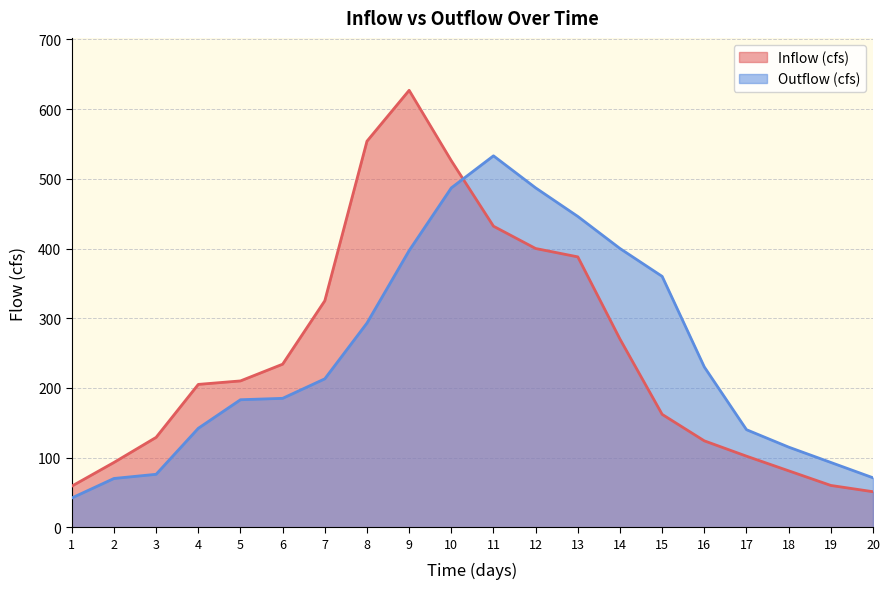

How many intersections are there between Inflow (cfs) and Outflow (cfs)?

1